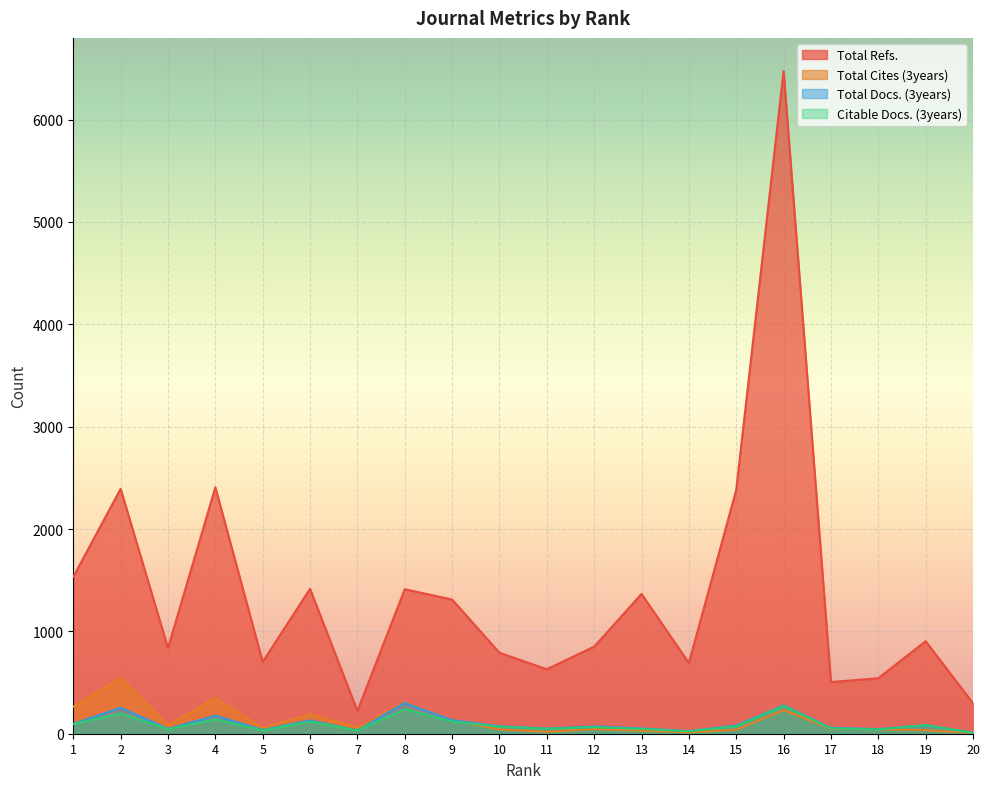

What is the lowest value of the Total Docs. (3years) series?

9